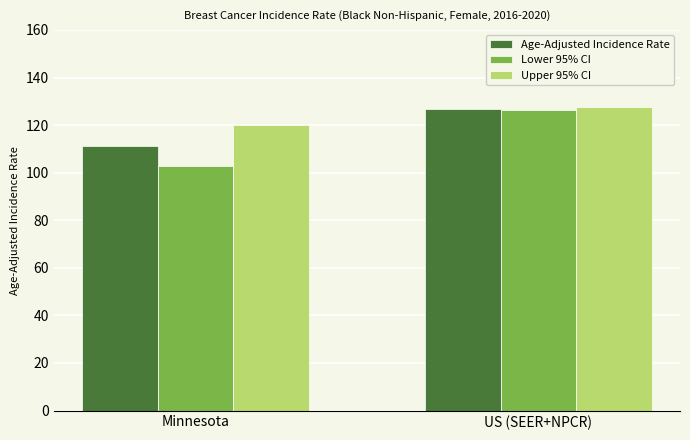

What value does the Lower 95% CI series have at Minnesota?

102.6